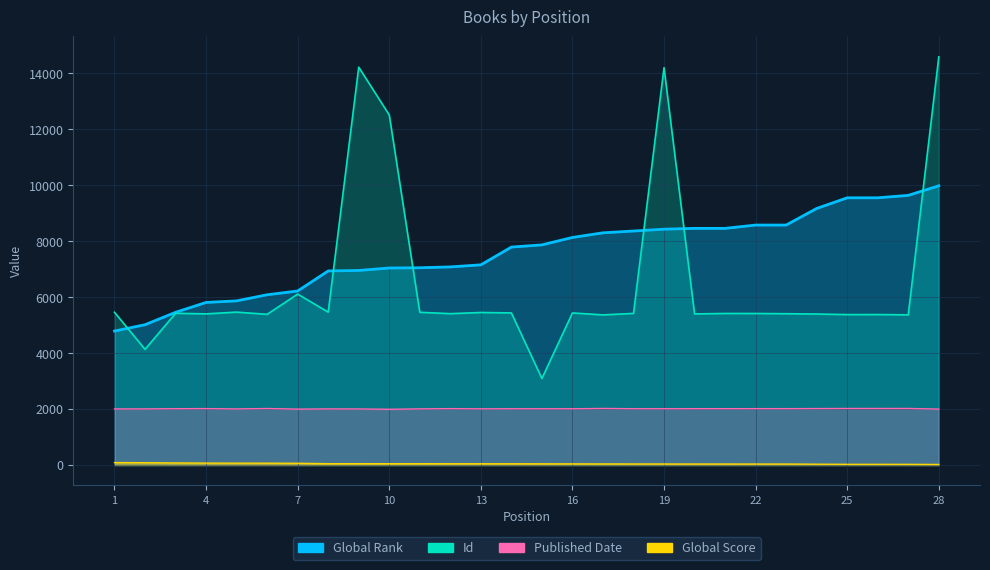

List the labels in order of Global Score value, smallest first.

28, 27, 25, 26, 24, 22, 23, 20, 21, 19, 18, 17, 16, 15, 13, 14, 12, 10, 11, 8, 9, 7, 6, 5, 4, 3, 2, 1